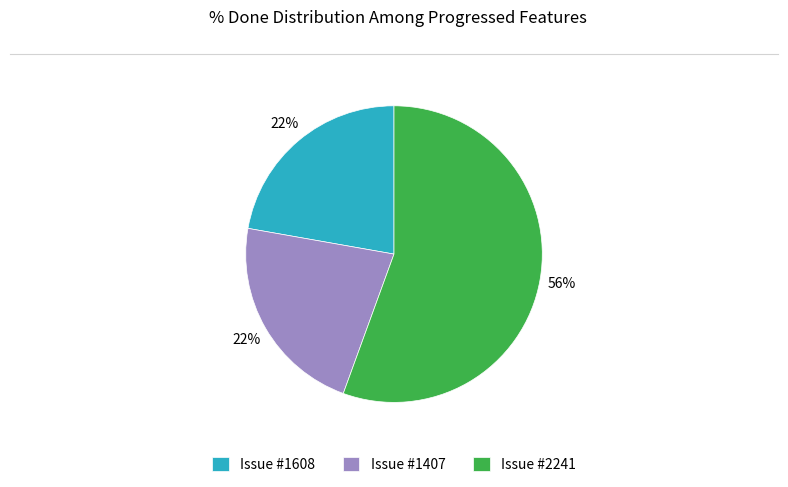

The Issue #1407 slice represents 35% of the pie. True or false?

False